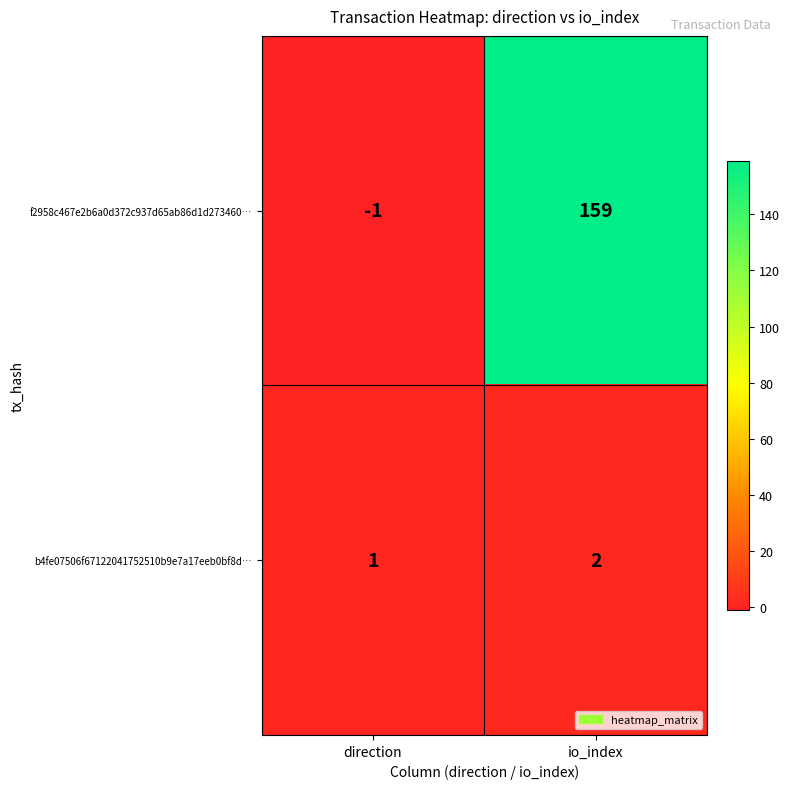

What is the sum of the b4fe07506f67122041752510b9e7a17eeb0bf8d… values at io_index and direction?

3